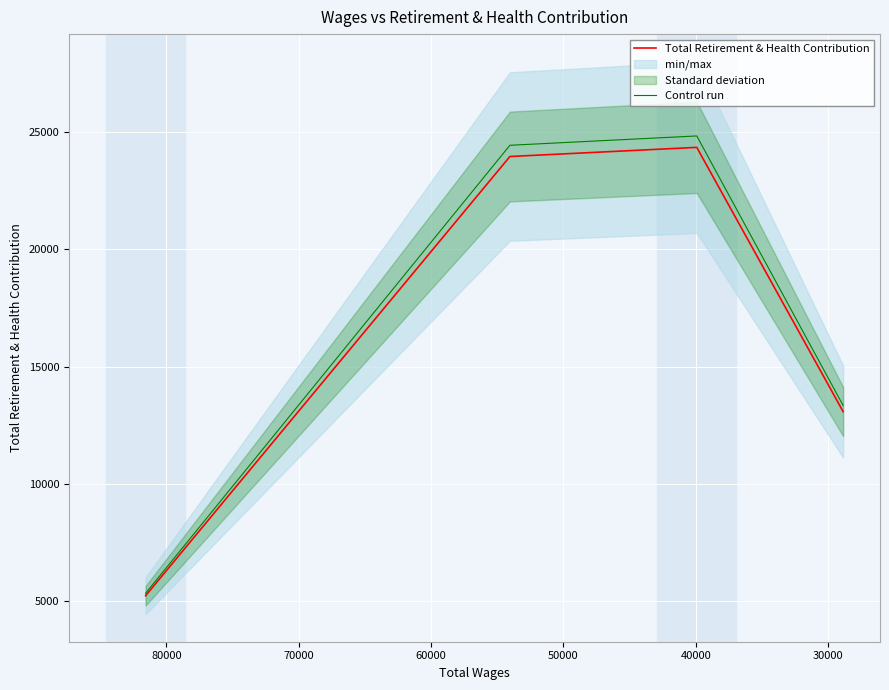

What is the spread (max minus min) of values at 40000?

487.0